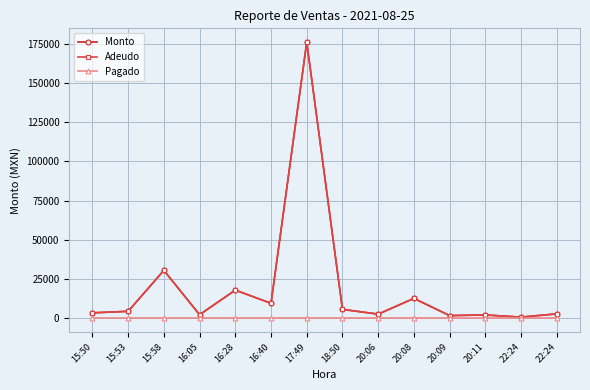

Where does the Monto series first go above 4500?

15:58